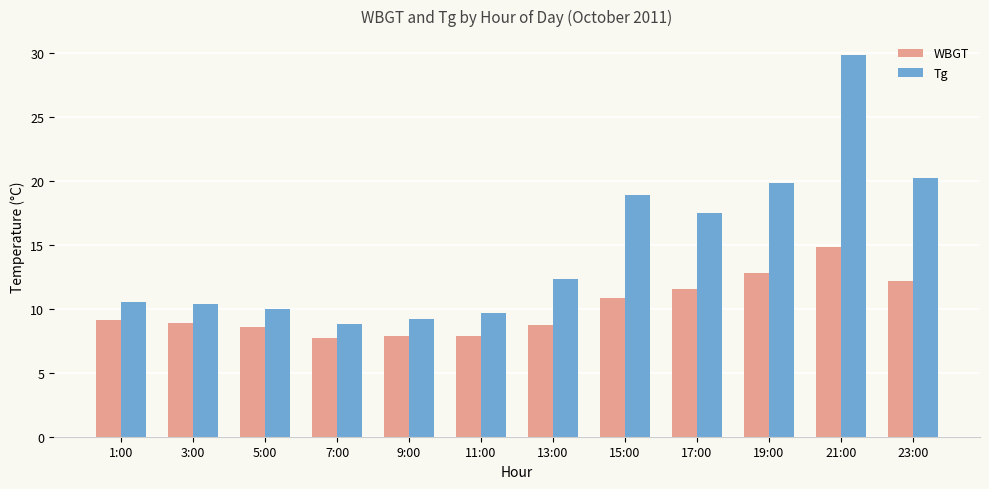

How many bars are there in total?

24